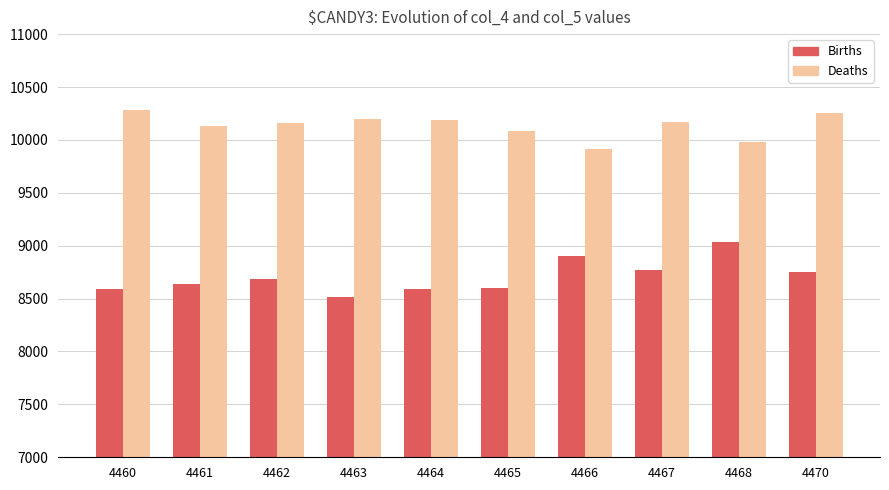

Rank the series at 4461 from lowest to highest value.

Births, Deaths